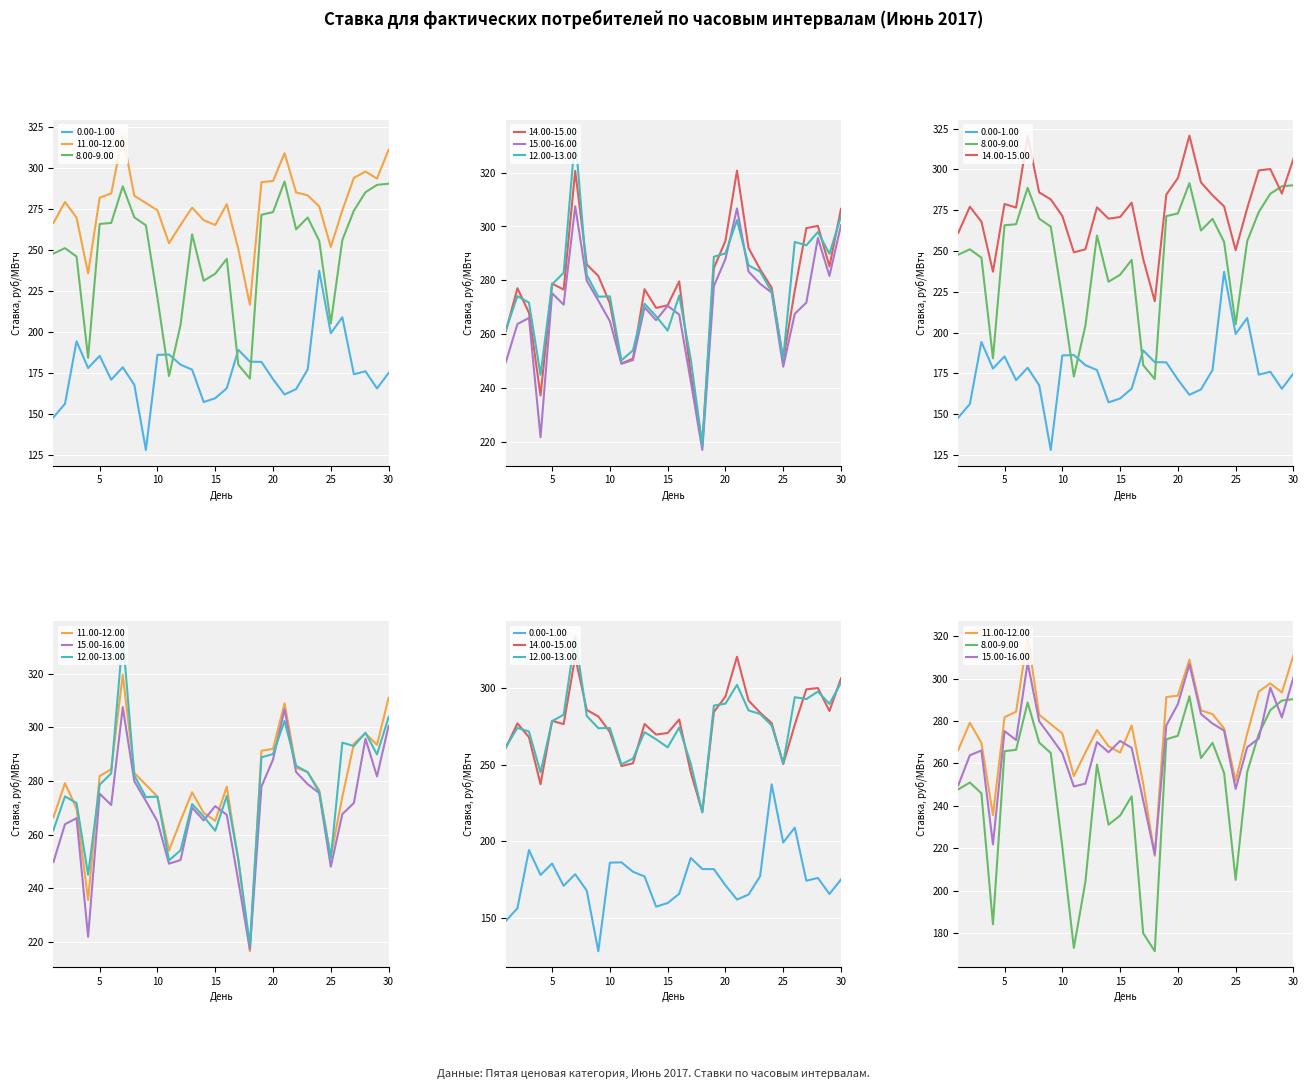

After their last crossing, which series has the higher values: 15.00-16.00 or 12.00-13.00?

12.00-13.00